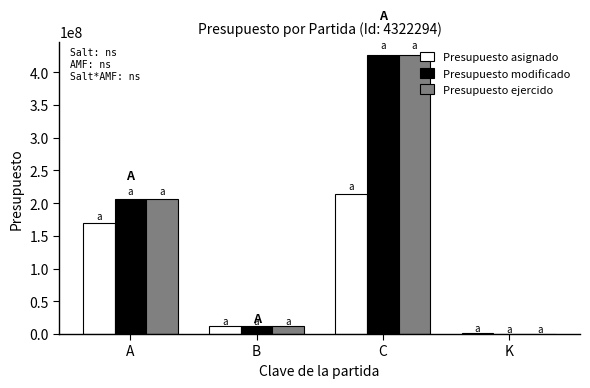

Which category has the highest value in the Presupuesto asignado series?

C